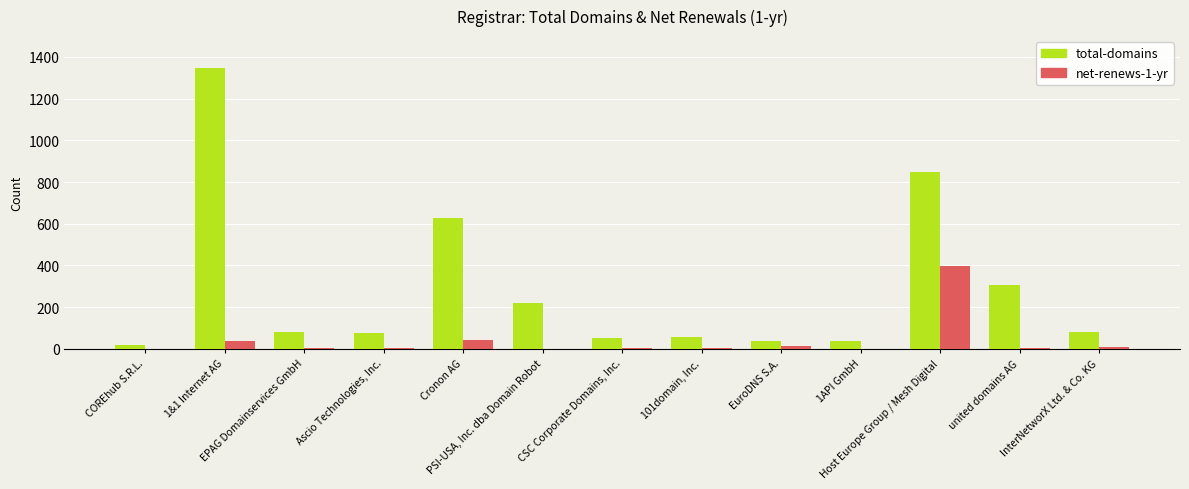

Which series has the largest total across all categories?

total-domains